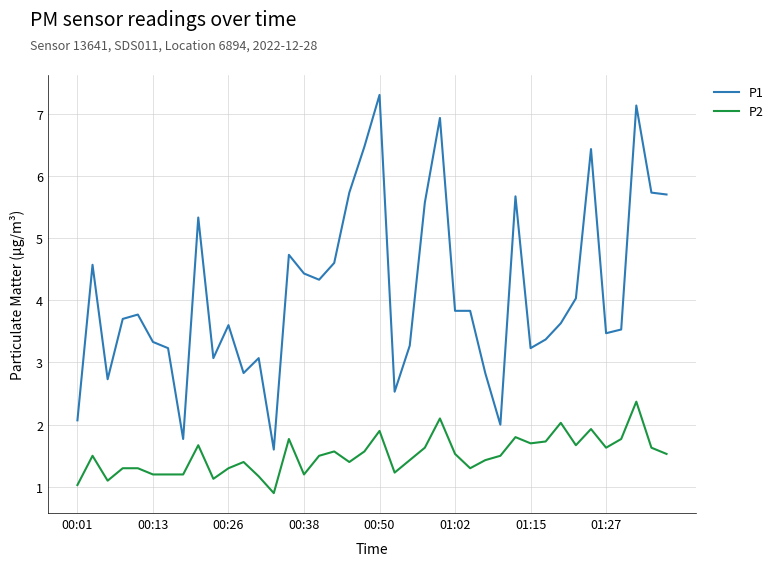

List the series in order of their overall mean, highest first.

P1, P2